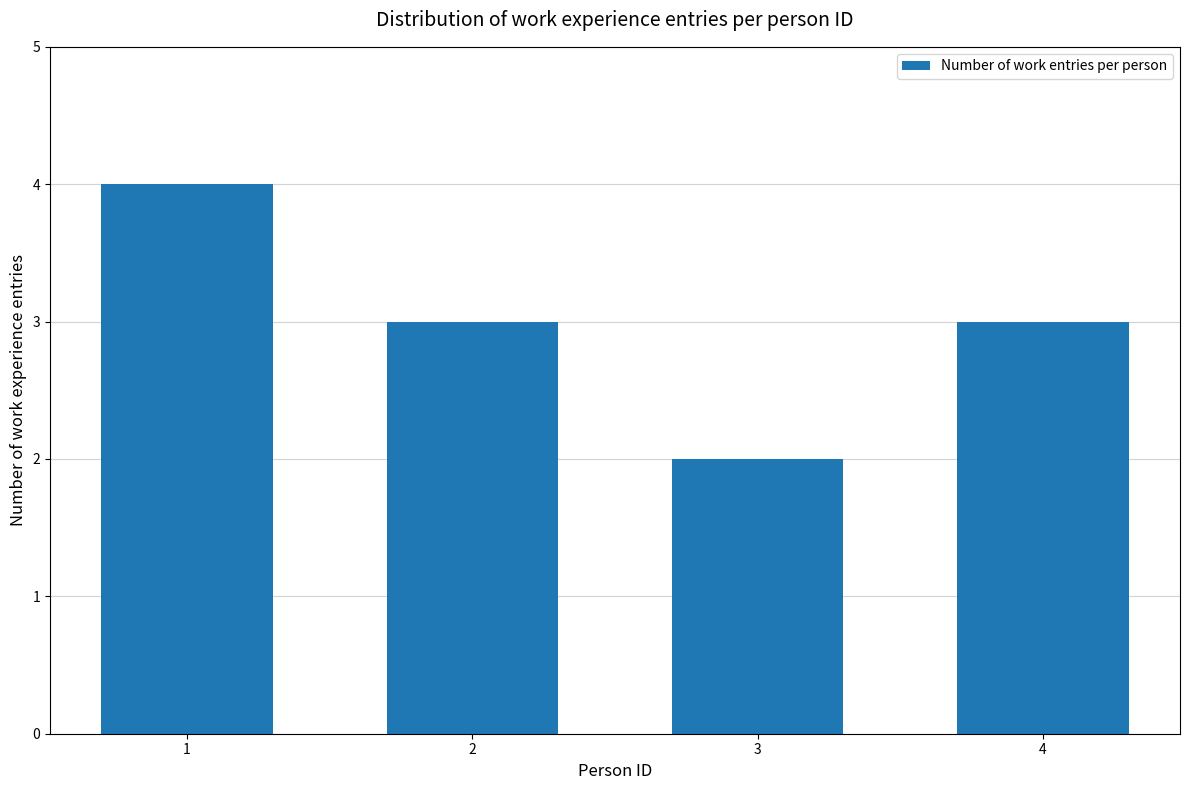

Are the bars grouped side by side (vs. stacked)?

No